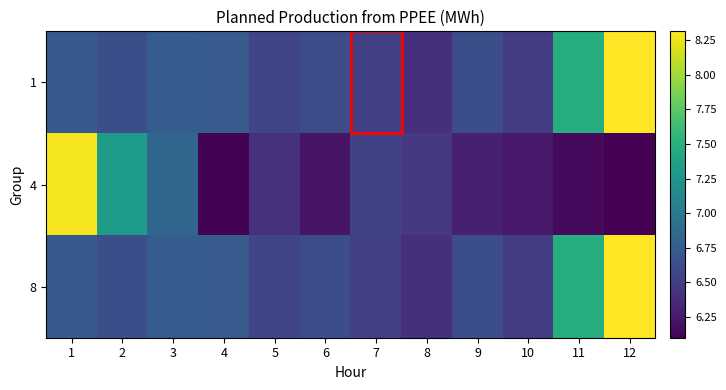

Reading right to left, transcribe all the data shown in this chart.

1: 12=8.3	11=7.5	10=6.5	9=6.6	8=6.4	7=6.5	6=6.6	5=6.6	4=6.7	3=6.7	2=6.6	1=6.7
4: 12=6.1	11=6.2	10=6.3	9=6.3	8=6.5	7=6.5	6=6.2	5=6.4	4=6.1	3=6.8	2=7.3	1=8.3
8: 12=8.3	11=7.5	10=6.5	9=6.6	8=6.4	7=6.5	6=6.6	5=6.6	4=6.7	3=6.7	2=6.6	1=6.7